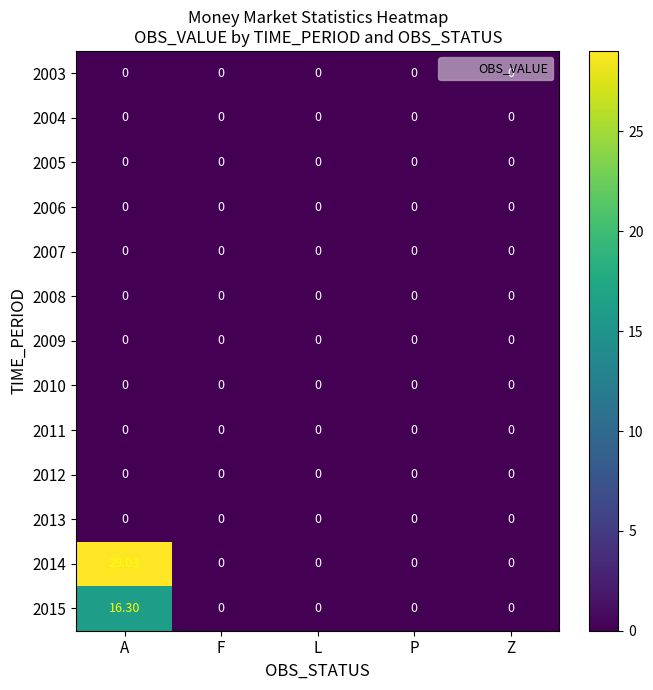

At which category is the sum across all series the highest?

A